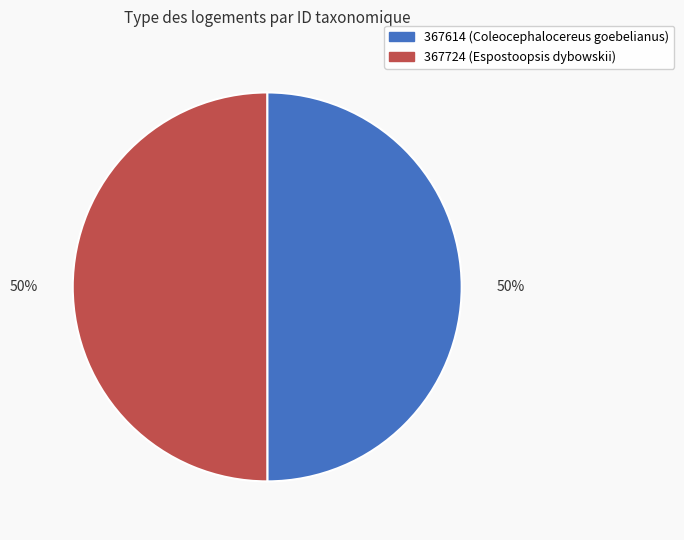

To the nearest percent, what is the combined percentage of 367724 (Espostoopsis dybowskii) and 367614 (Coleocephalocereus goebelianus)?

100%